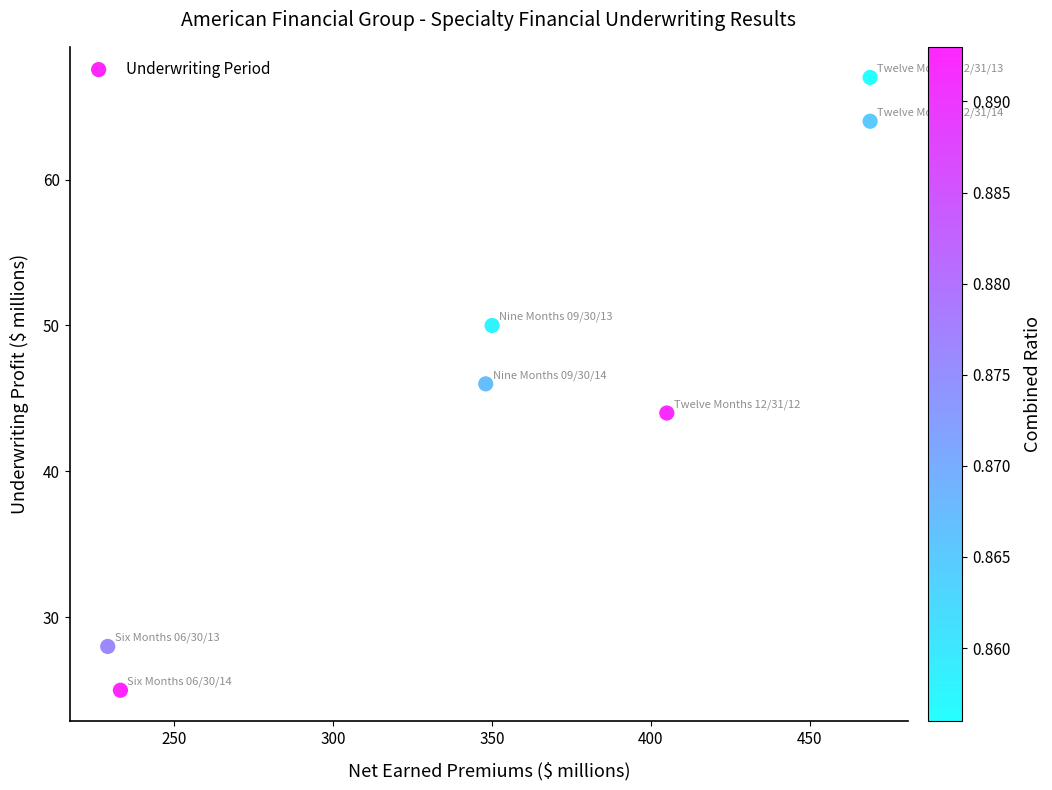

What is the average X value?

358